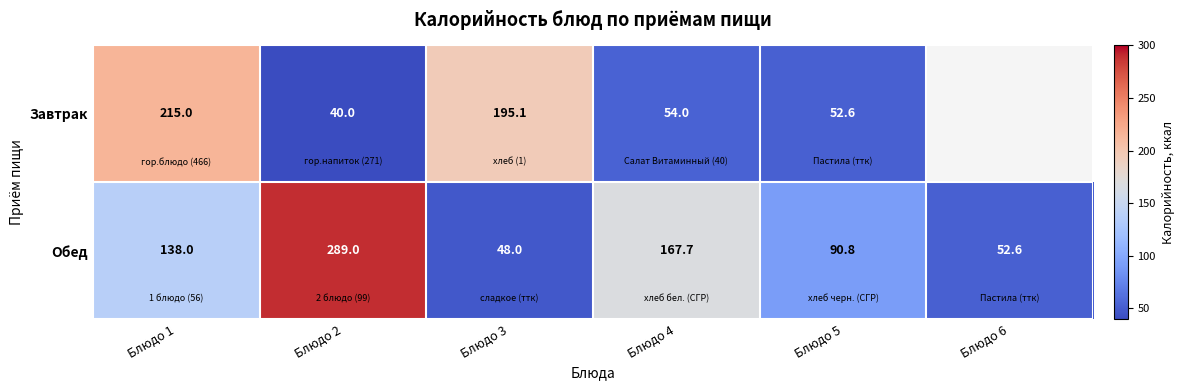

What is the spread (max minus min) of values at Блюдо 1?

77.0